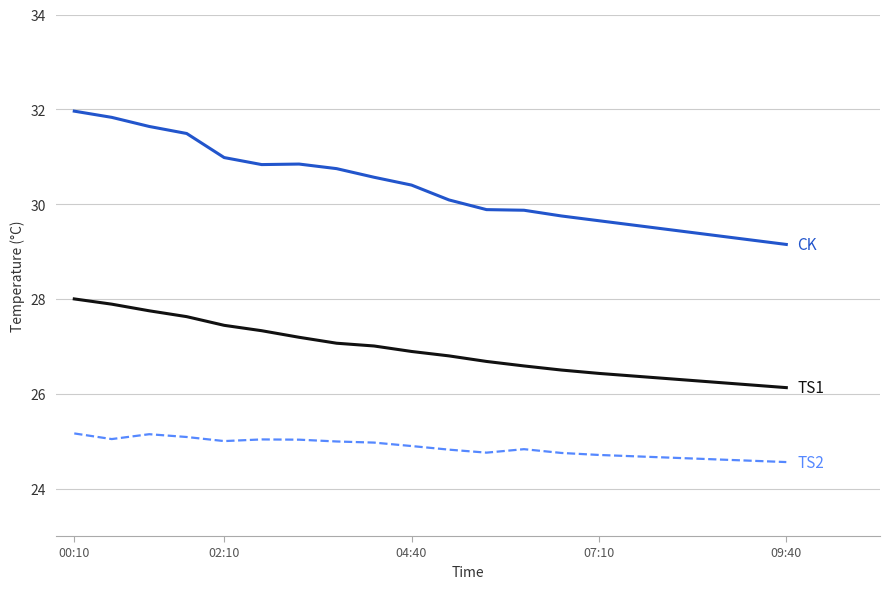

What is the minimum value shown in the chart?

24.6